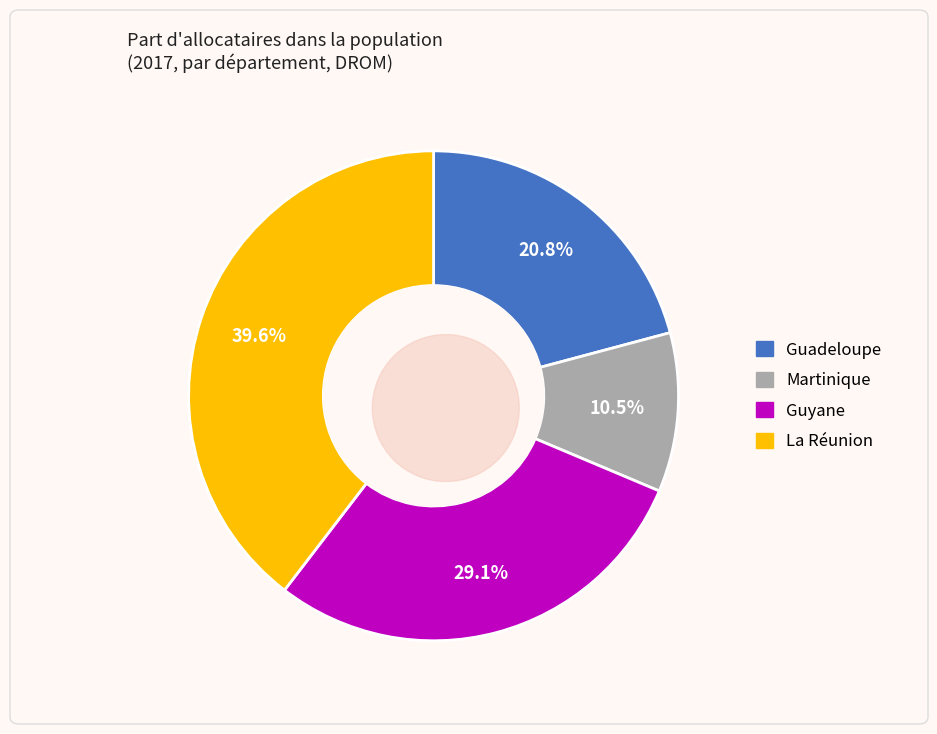

Do Martinique and La Réunion together represent more than half of the pie?

Yes